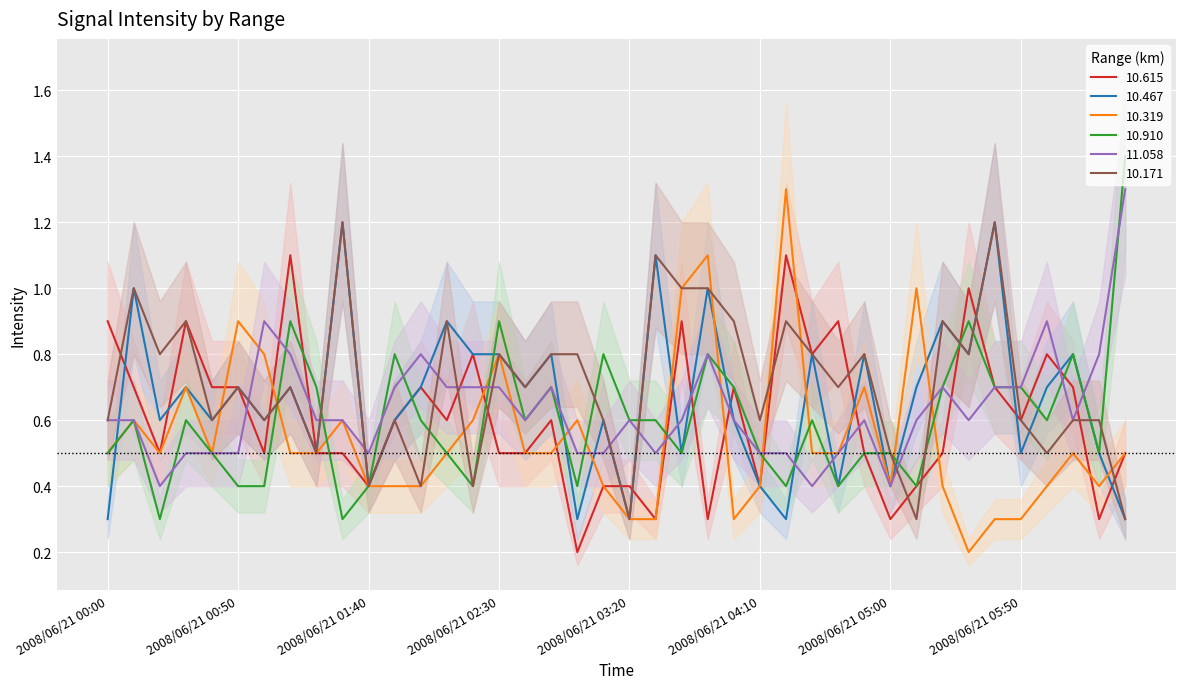

What is the value of the 10.319 point at the 22nd from the left?

0.3